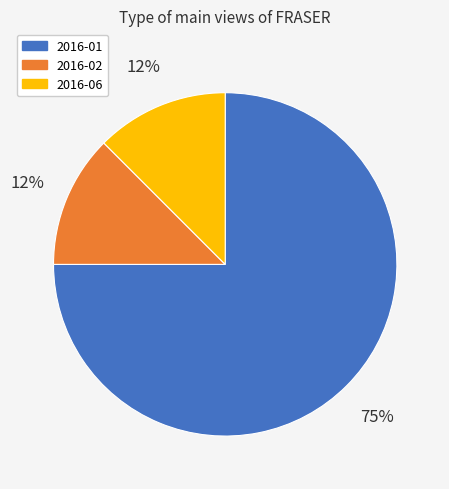

How many segments does this pie chart have?

3